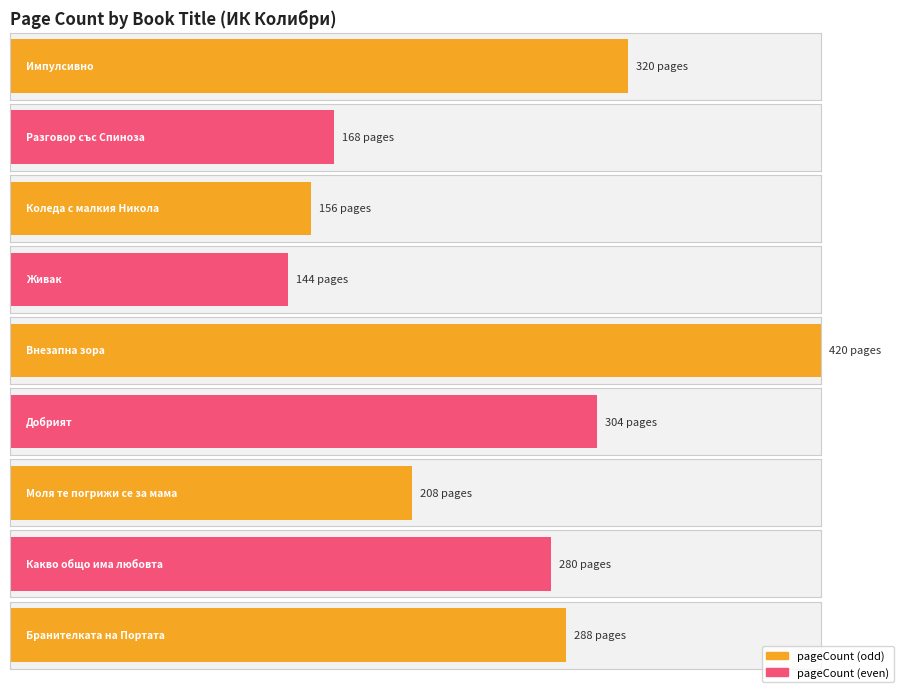

Is it true that the value at Коледа с малкия Никола is 274?

False